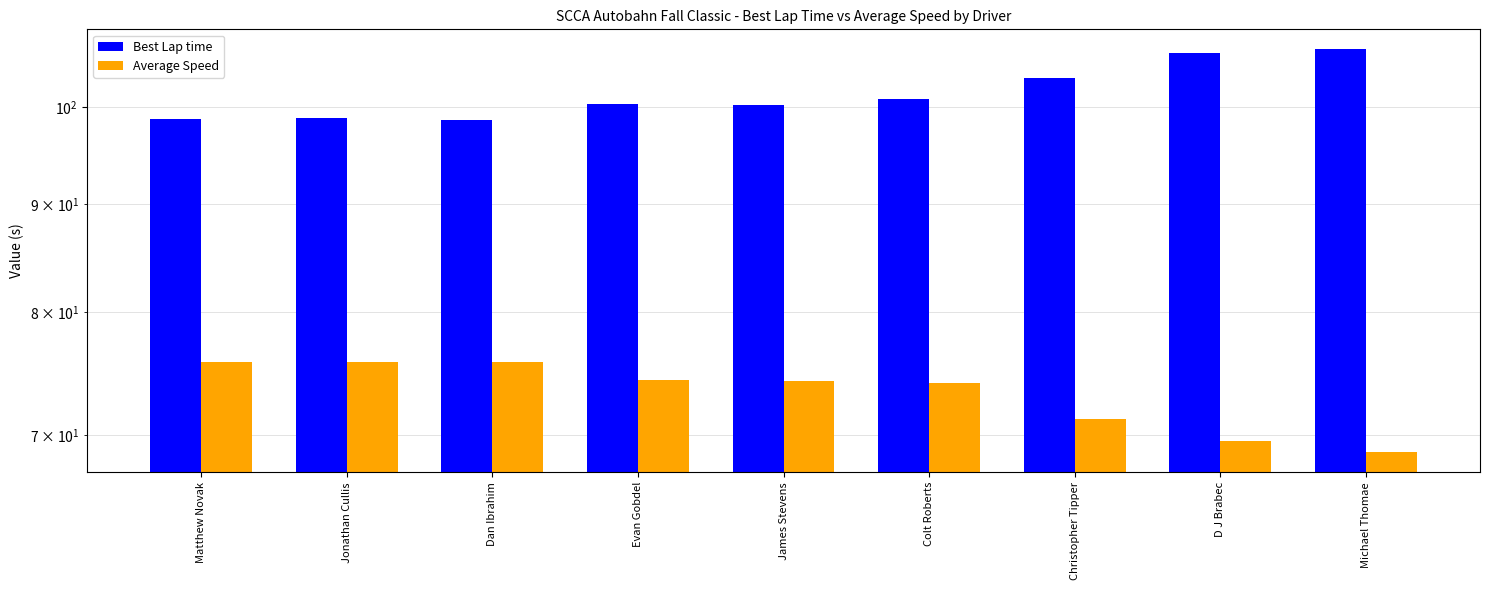

What is the spread (max minus min) of values at Dan Ibrahim?

22.8